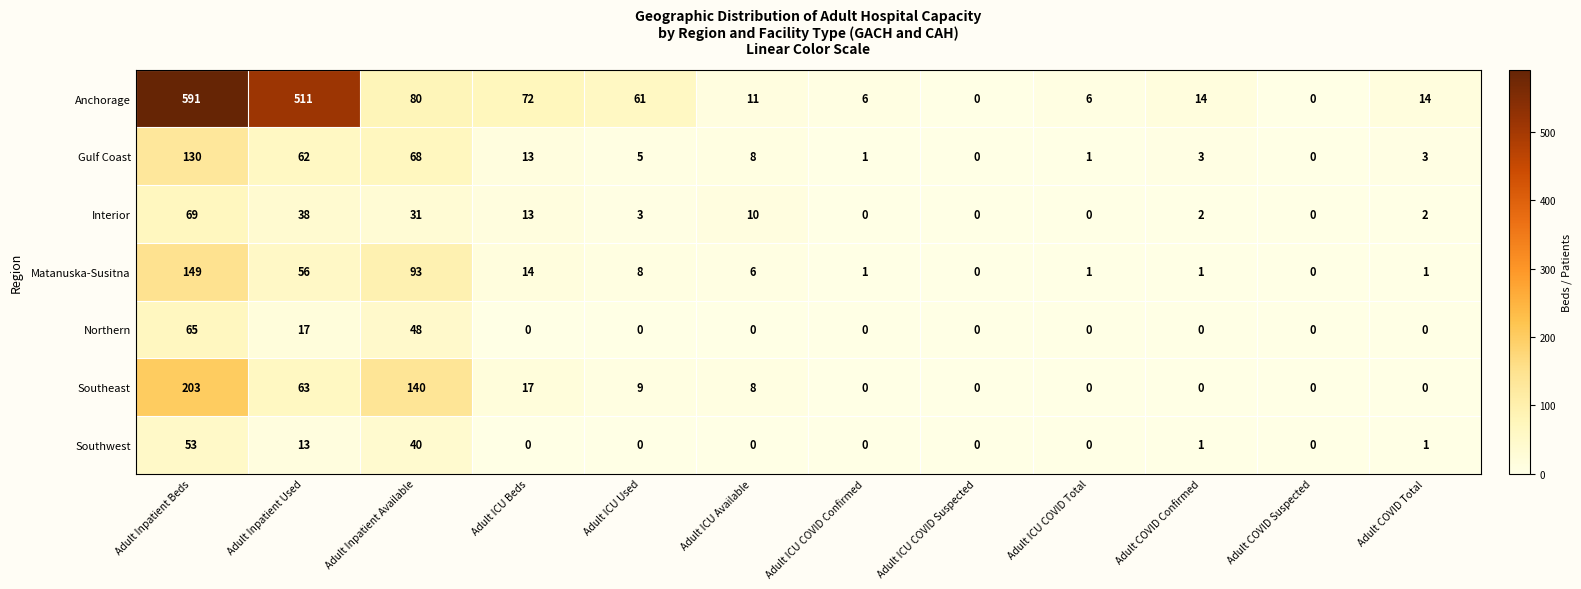

What is the maximum value for Southwest?

53